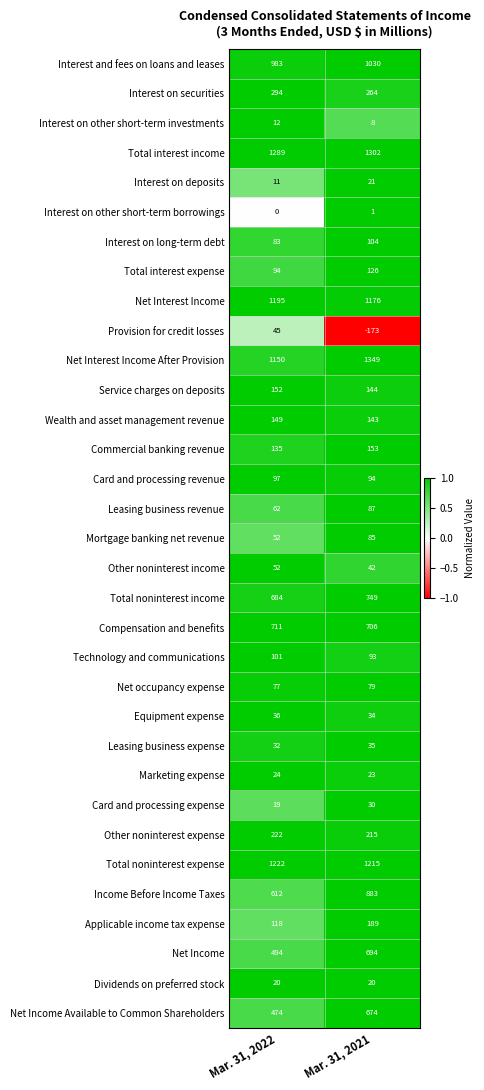

What is the difference between the highest and lowest values at Mar. 31, 2021?

1522